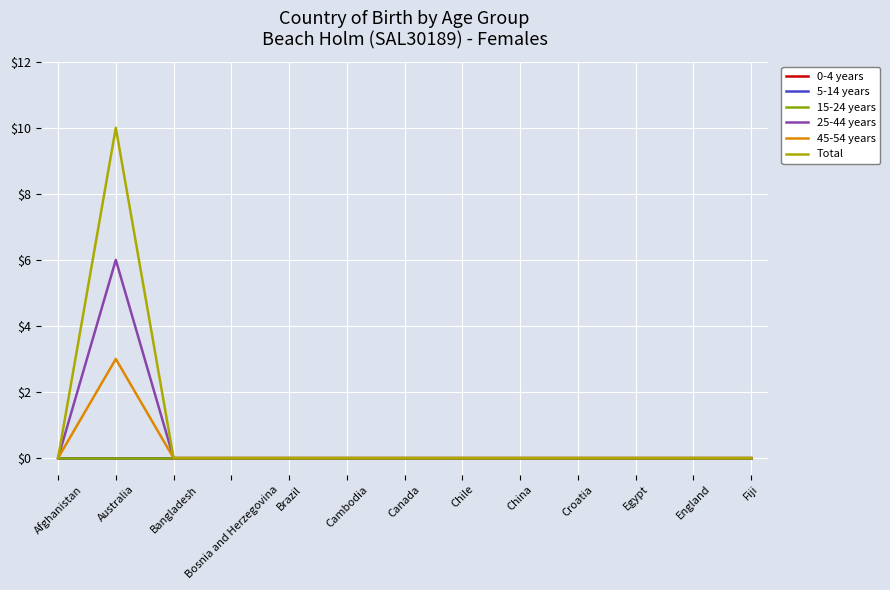

Does the chart display data point markers on the line(s)?

No